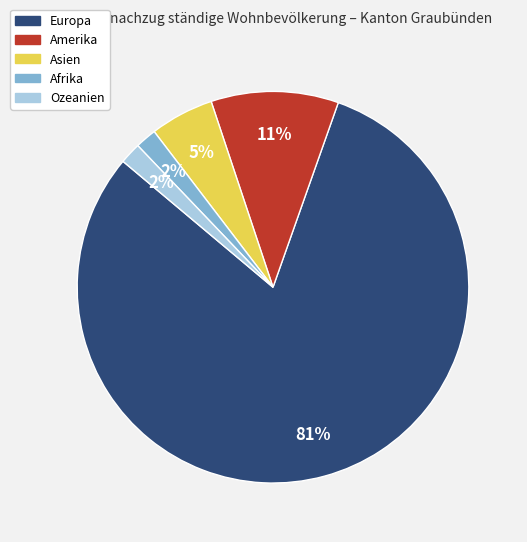

What percentage is the Afrika slice, to the nearest percent?

2%